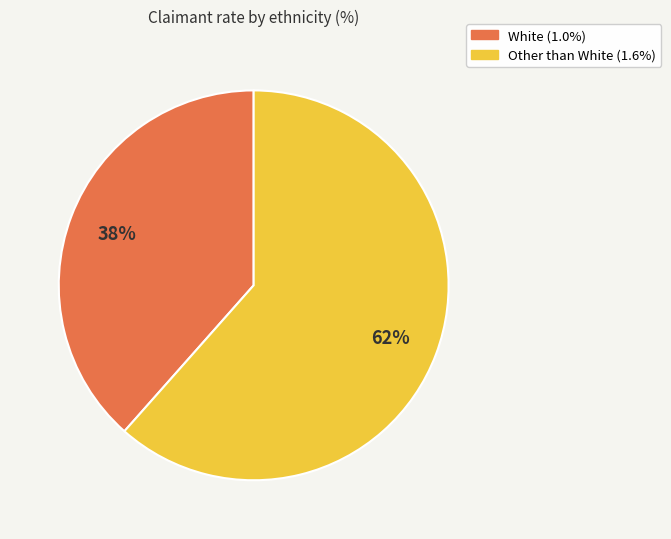

What is the smallest slice in the pie chart?

White